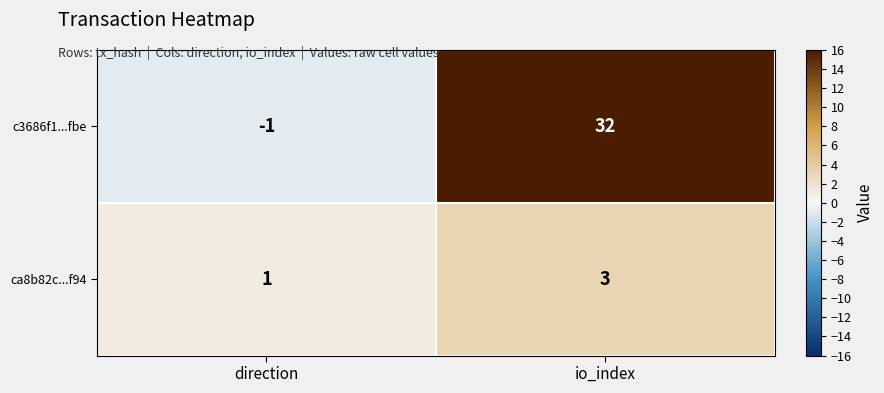

The ca8b82c...f94 series shows 1 at direction. True or false?

True